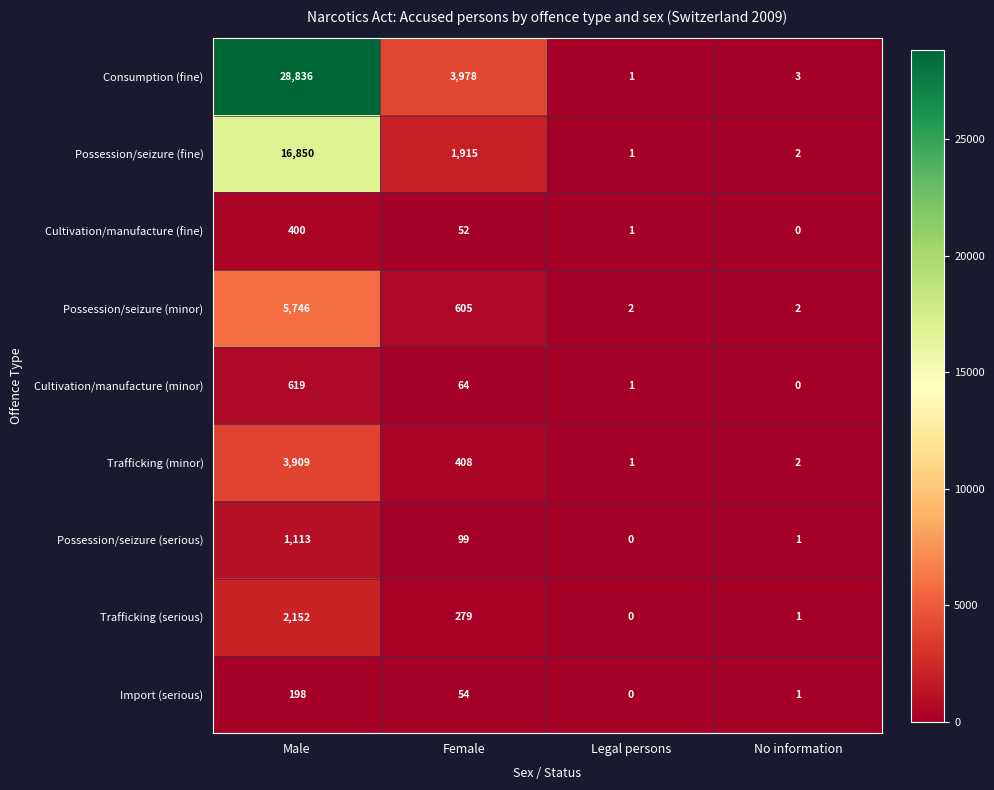

Where does the Trafficking (minor) series first go above 408?

Male